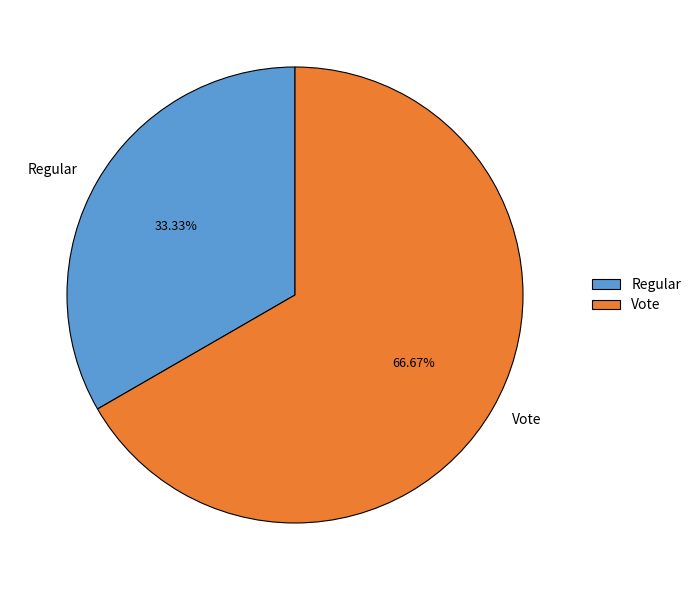

What percentage is the Regular slice, to the nearest percent?

33%